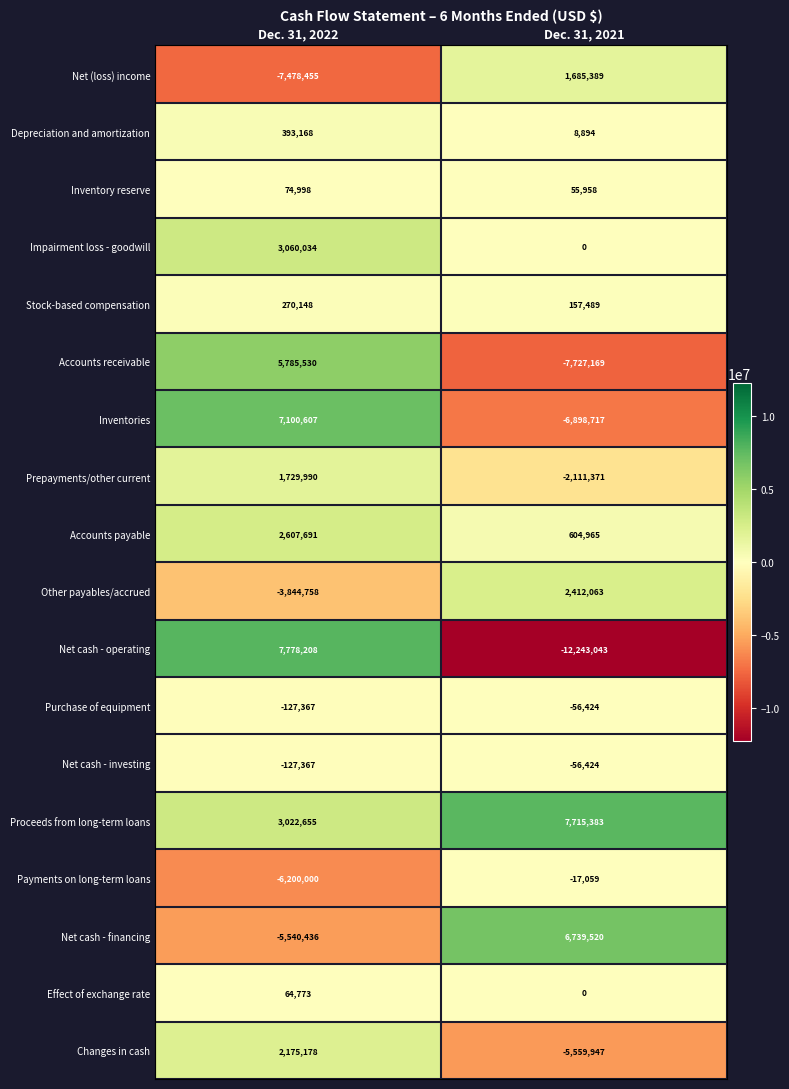

At how many categories does at least one series exceed 3839546?

2